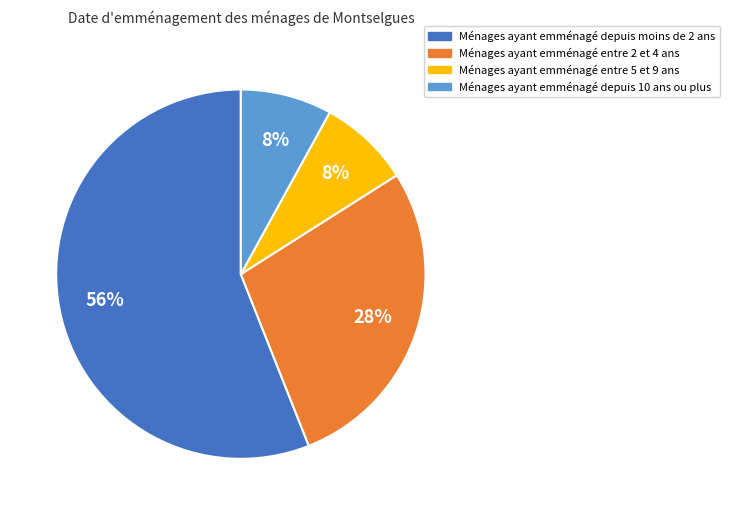

To the nearest percent, what is the average slice percentage?

25%